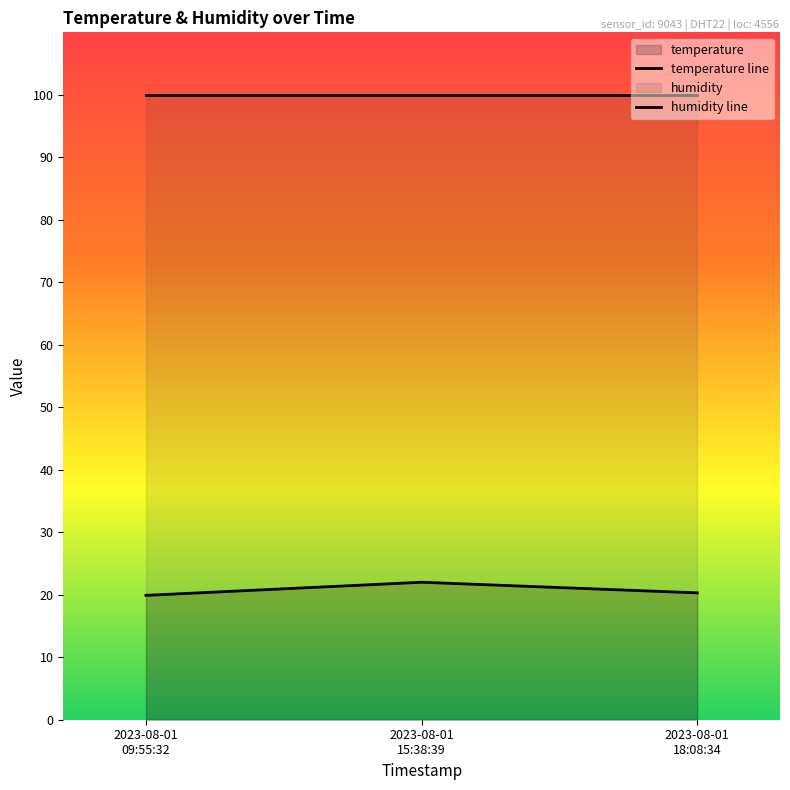

Where is the data nearest to the value 20?

2023-08-01 09:55:32